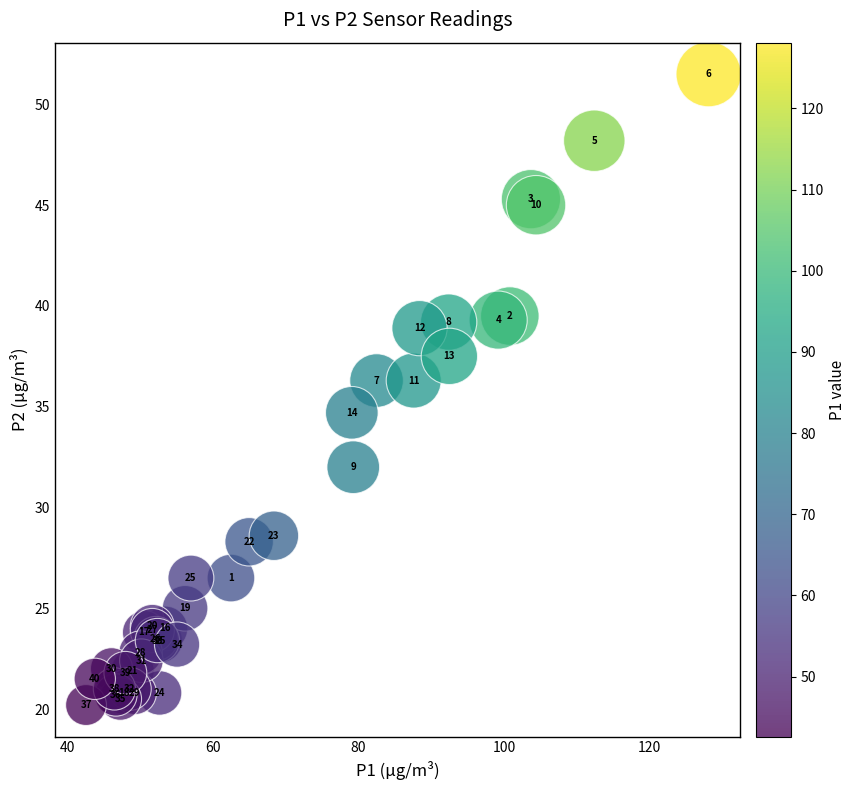

What Y value in the scatter plot is closest to 35?

34.7